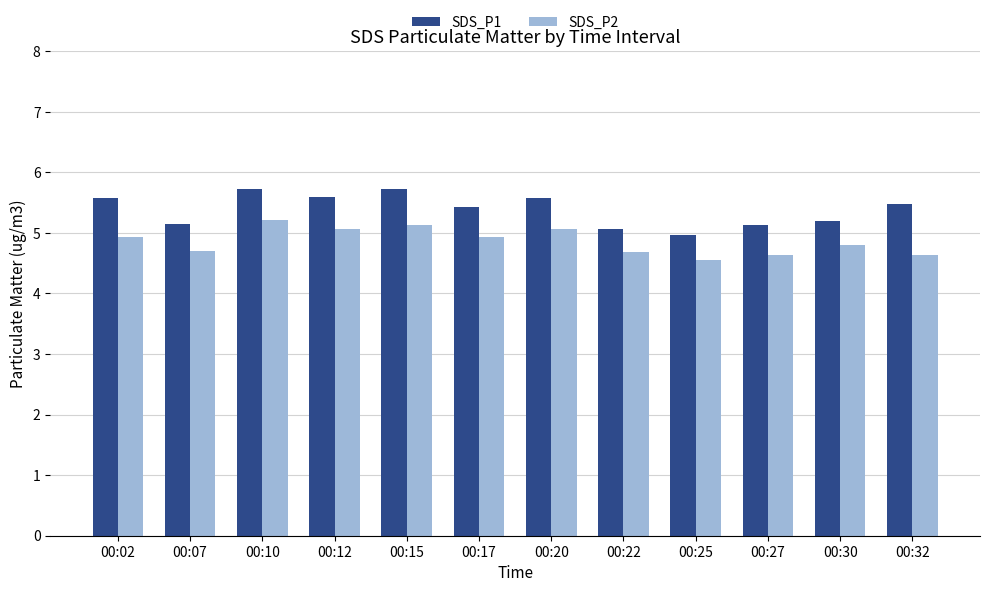

Which series has the largest total across all categories?

SDS_P1